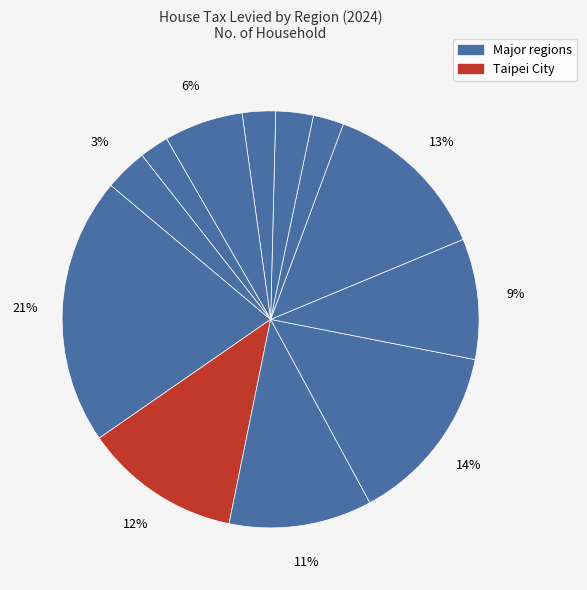

Is there any slice that represents more than half of the pie?

No